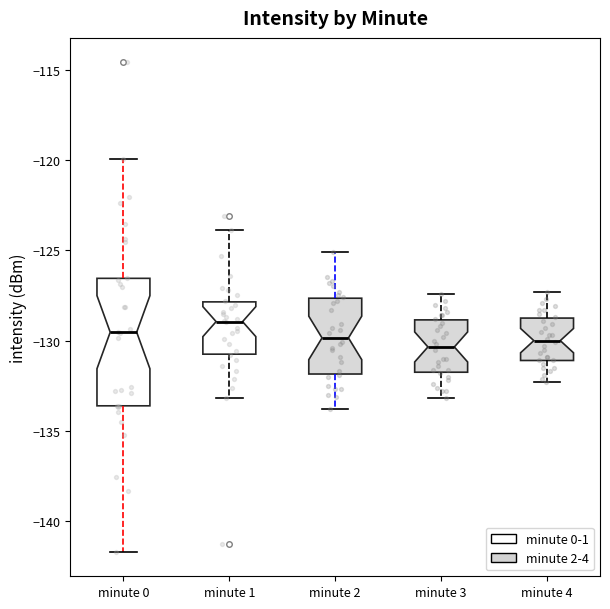

Reading left to right, read every box against the y-axis: the position of its median line, the range the box covers, and the ends of its whiskers. The values are not printed on the chart, so give them approximately, as read against the axis.

minute 0: median -129.5, box -133.5 to -126.5, whiskers -141.5 to -120.0
minute 1: median -129.0, box -130.5 to -128.0, whiskers -133.0 to -124.0
minute 2: median -130.0, box -132.0 to -127.5, whiskers -134.0 to -125.0
minute 3: median -130.5, box -131.5 to -129.0, whiskers -133.0 to -127.5
minute 4: median -130.0, box -131.0 to -128.5, whiskers -132.5 to -127.5